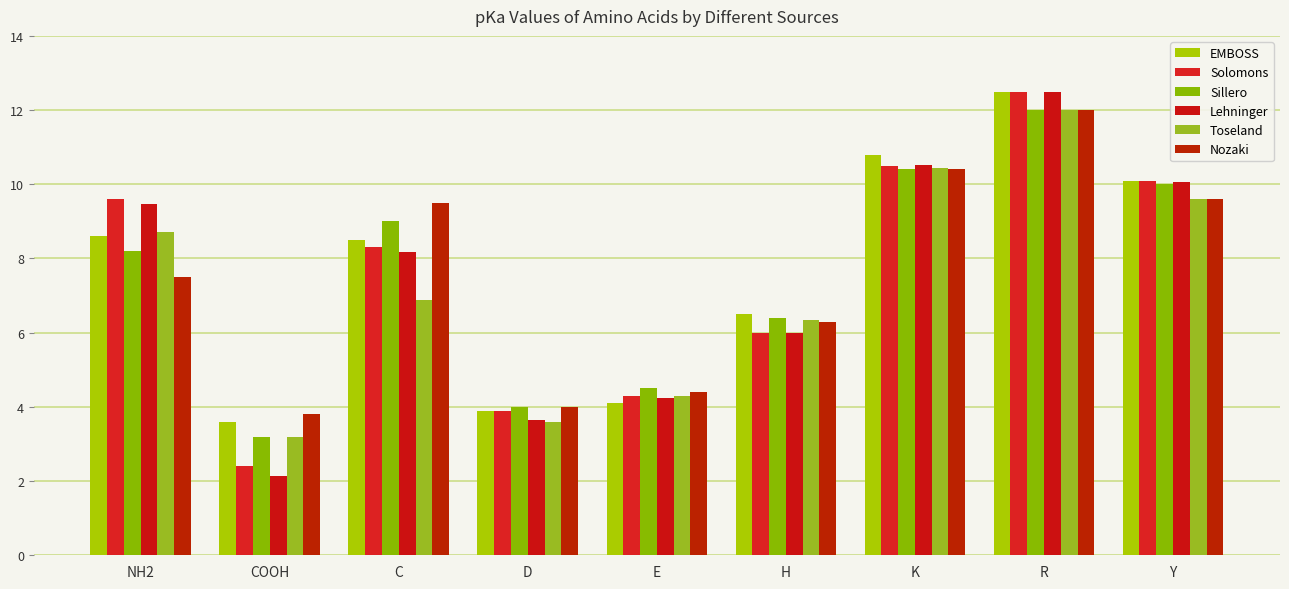

Is the value of Lehninger at D greater than the value of Nozaki at COOH?

No